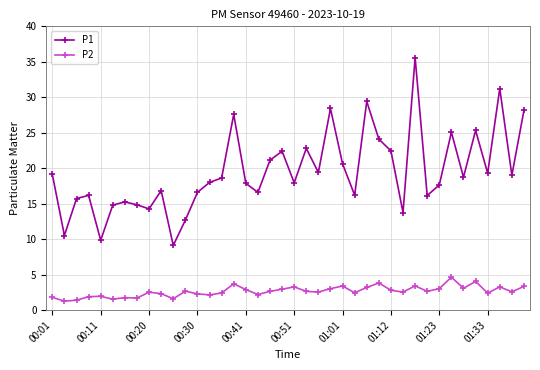

What is the greatest value displayed?

35.6